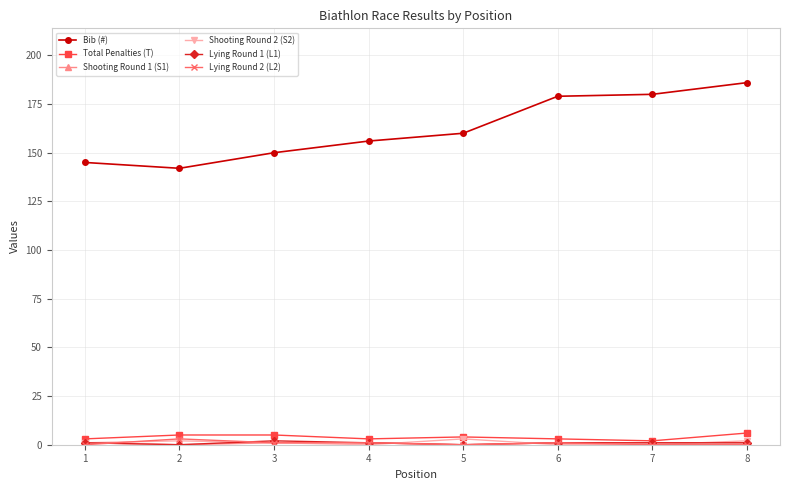

Which series has the largest total across all categories?

Bib (#)